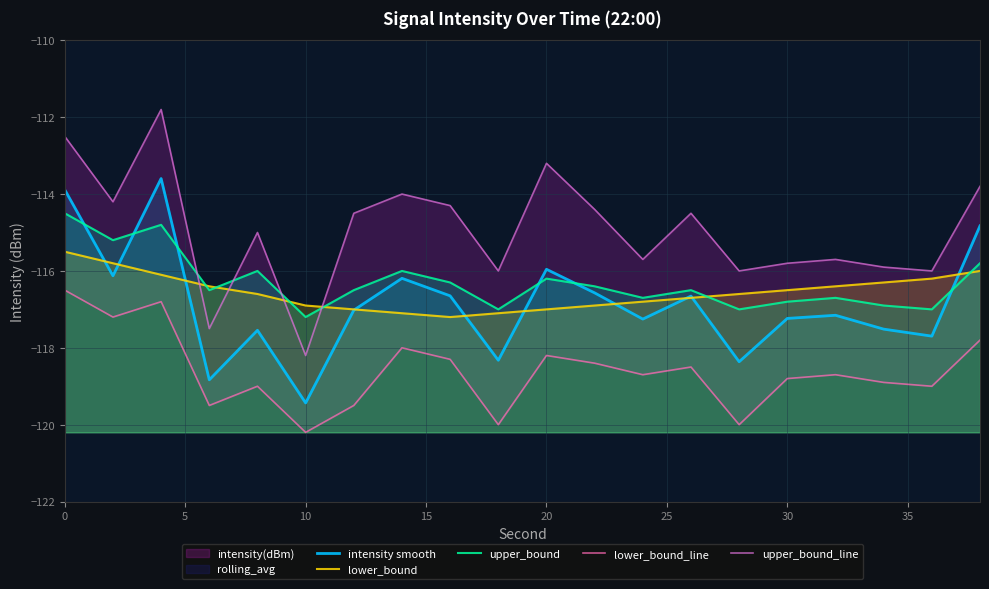

The upper_bound_line series shows -37.0 at 11. True or false?

False